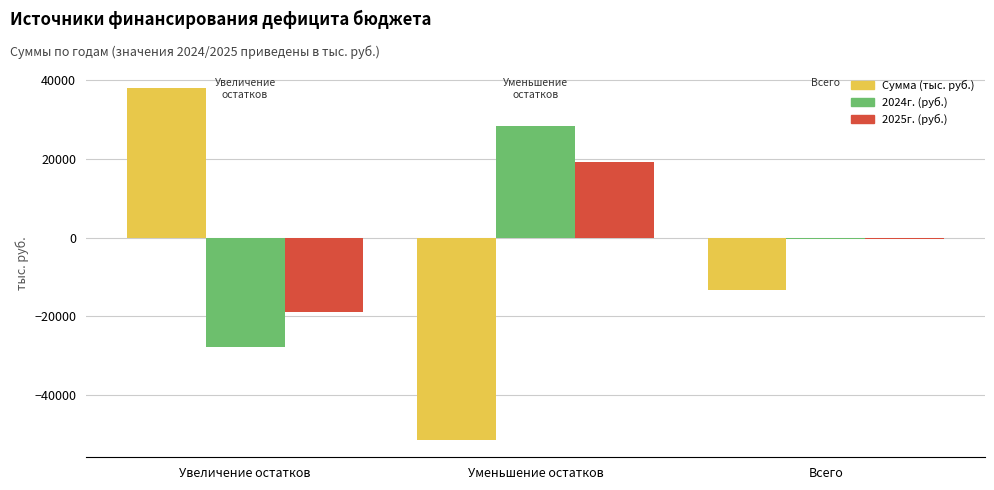

What is the difference between the second highest and minimum values in the 2025г. (руб.) series?

18303.7